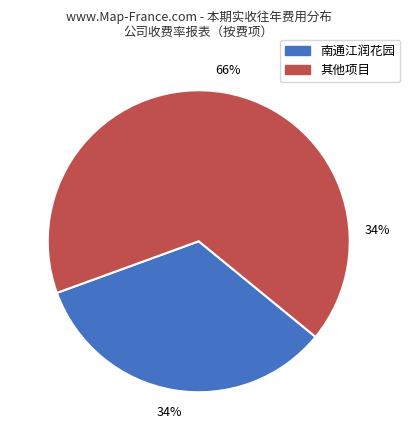

Does 南通江润花园 represent more than half of the total?

No